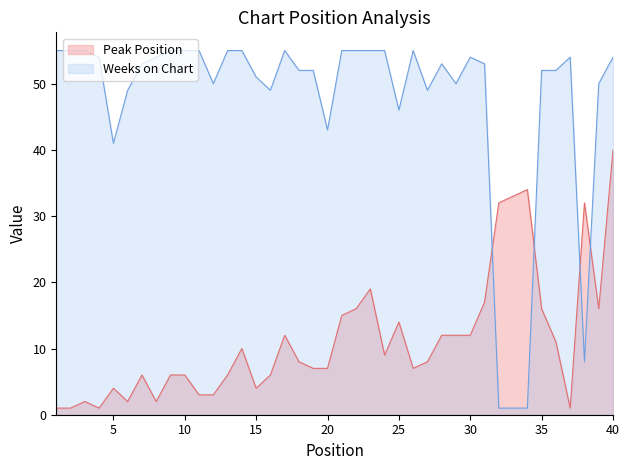

The value of Weeks on Chart at 28 is 13. True or false?

False